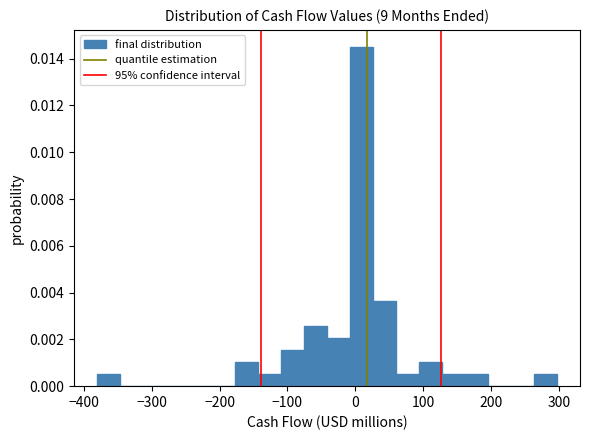

Around what value on the x-axis is the tallest bar? Give the approximate position of its centre, as read against the axis.

10